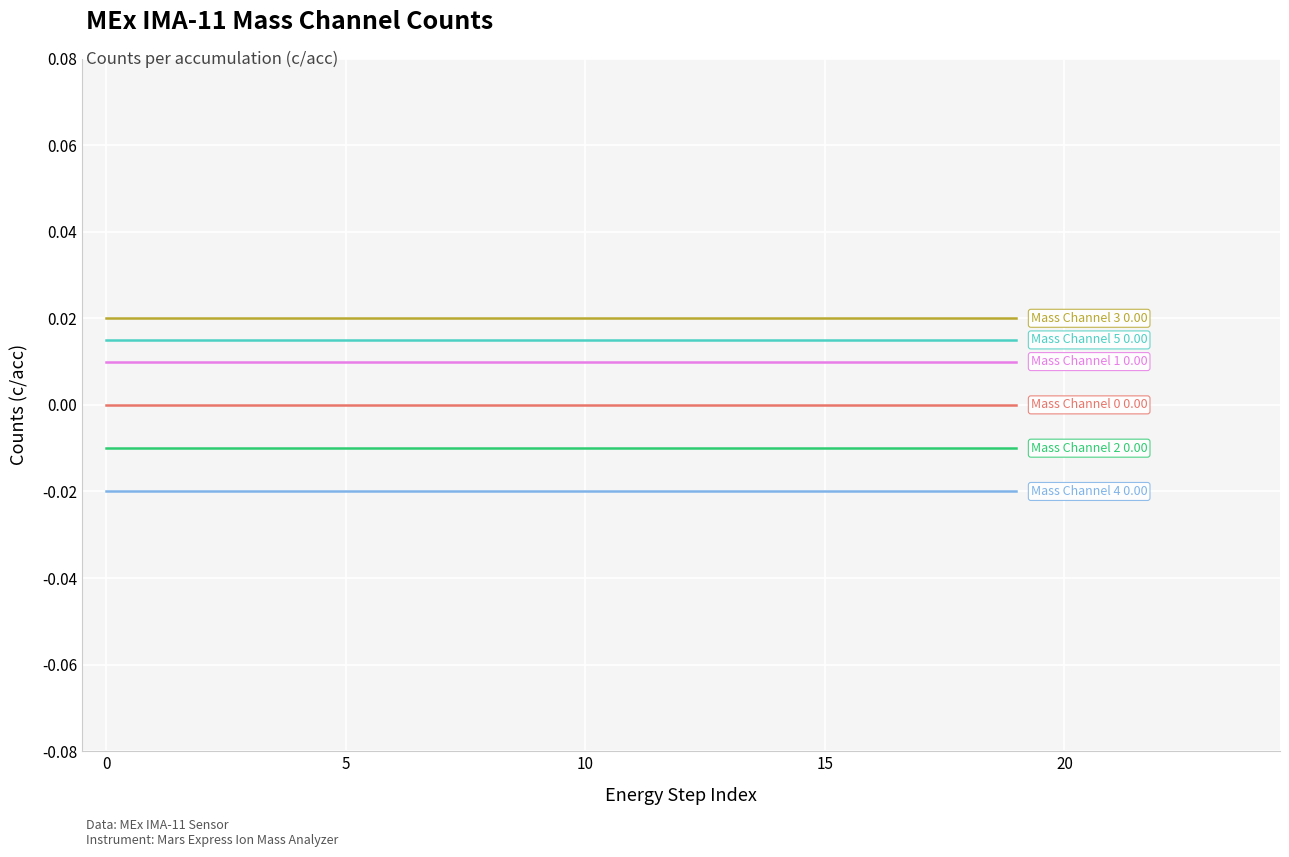

Is this an area chart (filled region under the line)?

No